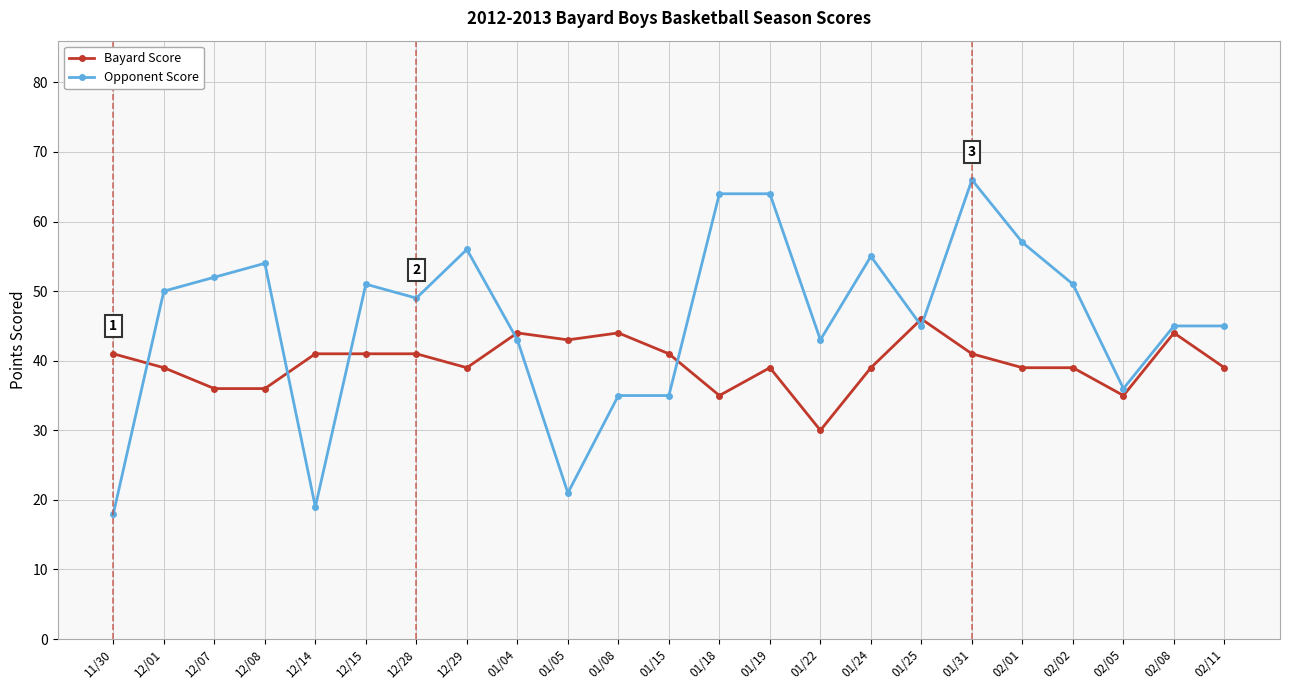

What is the label of the 17th point from the right?

12/28